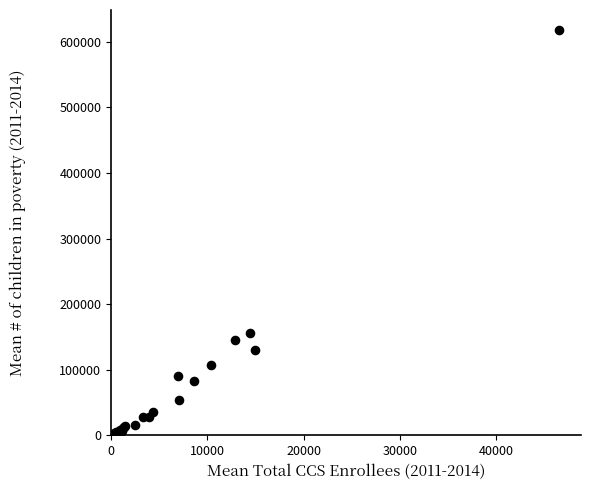

What Y value in the scatter plot is closest to 309010?

156741.5